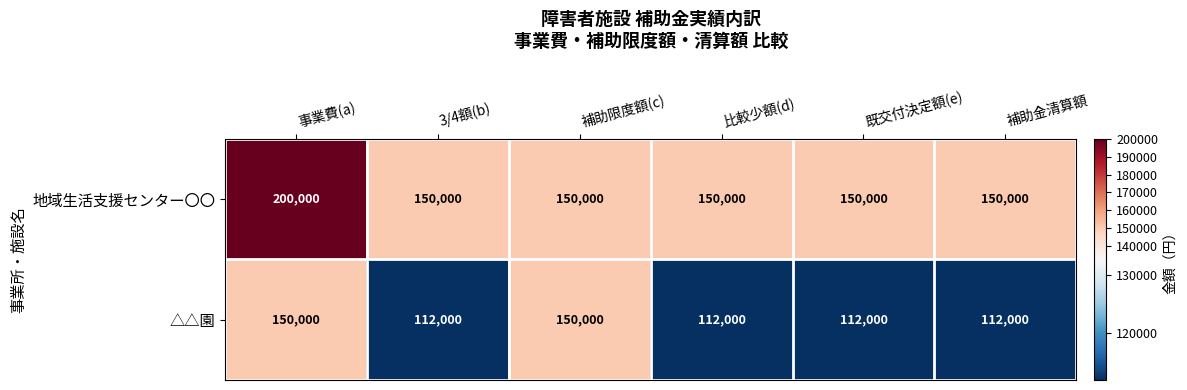

What is the difference between the △△園 values at 事業費(a) and 補助金清算額?

38000